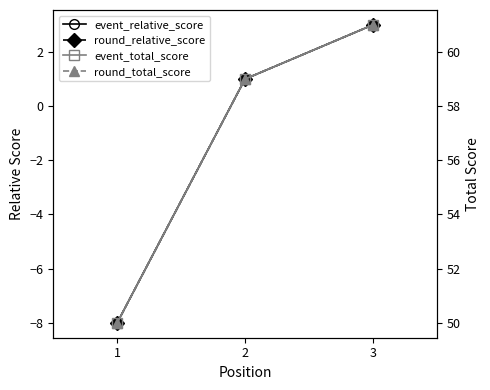

Which series has the largest total across all categories?

event_total_score